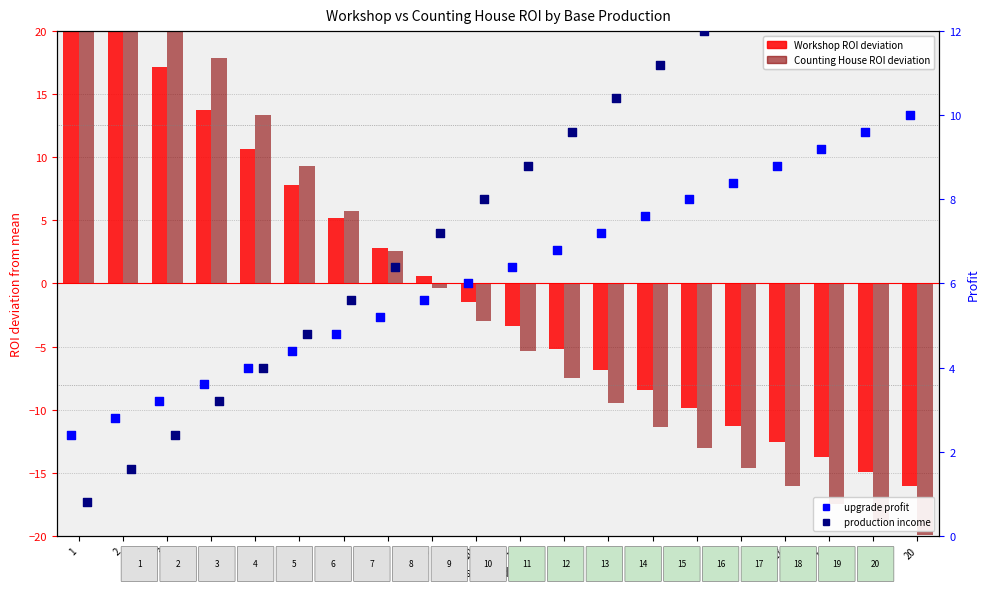

What is the total value across all series at 19?

-8.8